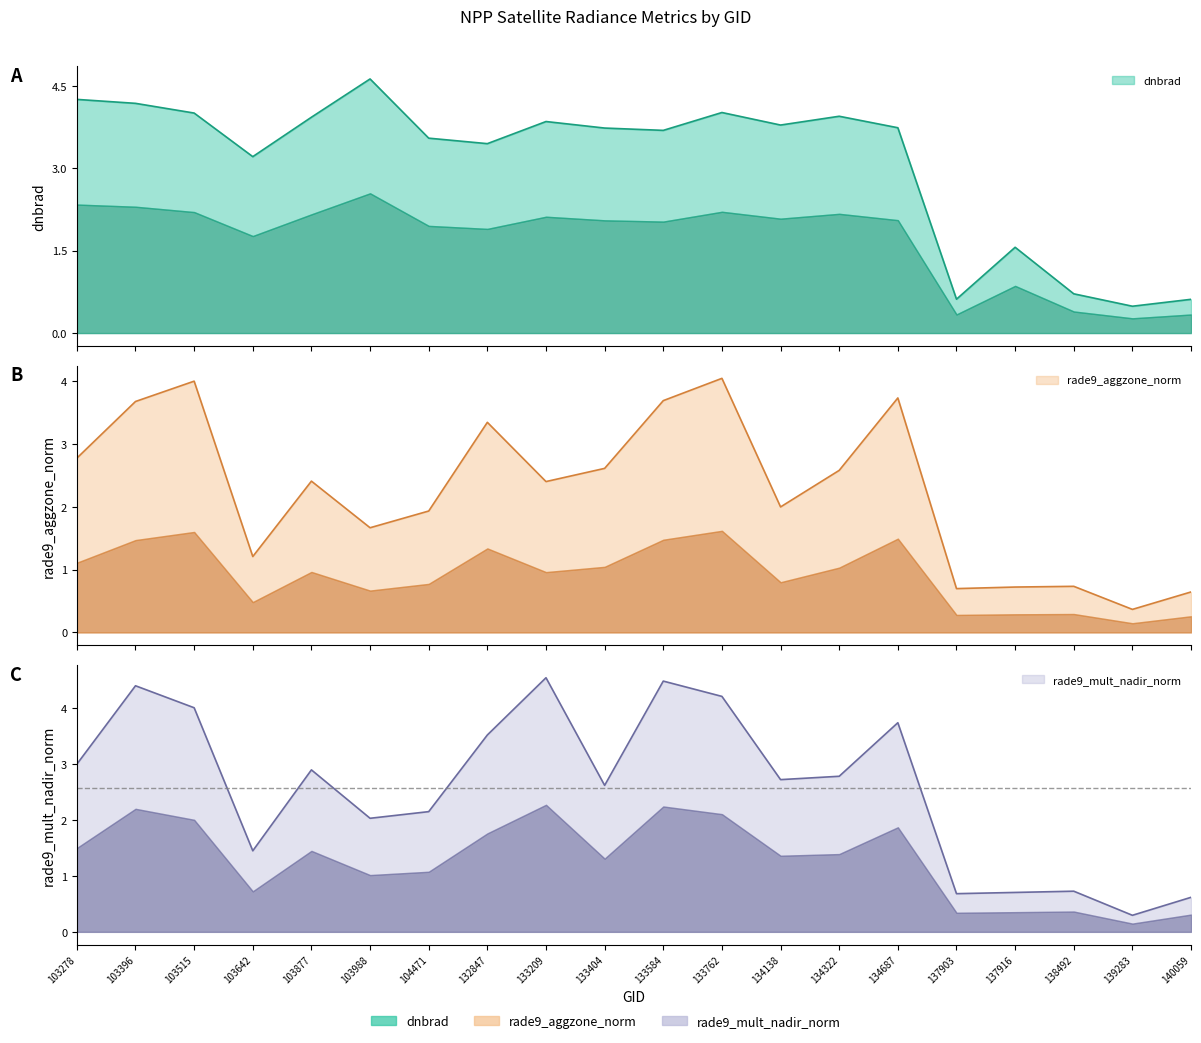

Reading right to left, list all the values displayed in this chart.

dnbrad: 0.6	0.5	0.7	1.6	0.6	3.7	3.9	3.8	4.0	3.7	3.7	3.8	3.4	3.5	4.6	3.9	3.2	4.0	4.2	4.3
rade9_aggzone_norm: 0.6	0.4	0.7	0.7	0.7	3.7	2.6	2.0	4.0	3.7	2.6	2.4	3.3	1.9	1.7	2.4	1.2	4.0	3.7	2.8
rade9_mult_nadir_norm: 0.6	0.3	0.7	0.7	0.7	3.7	2.8	2.7	4.2	4.5	2.6	4.5	3.5	2.1	2.0	2.9	1.4	4.0	4.4	3.0